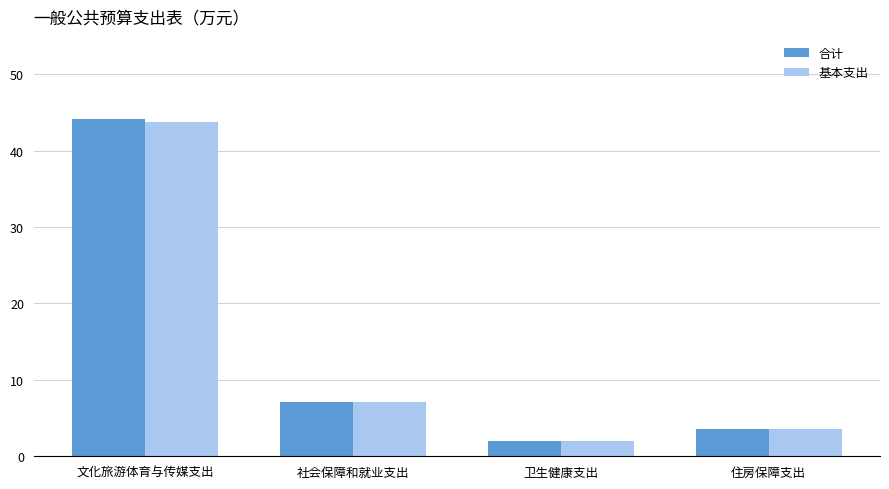

Where is 基本支出 nearest to the value 22?

社会保障和就业支出